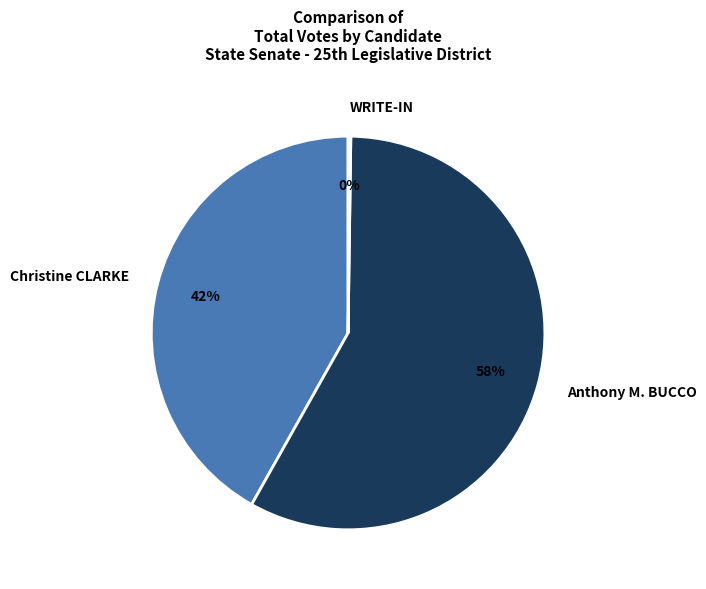

Which category has the biggest portion of the pie?

Anthony M. BUCCO